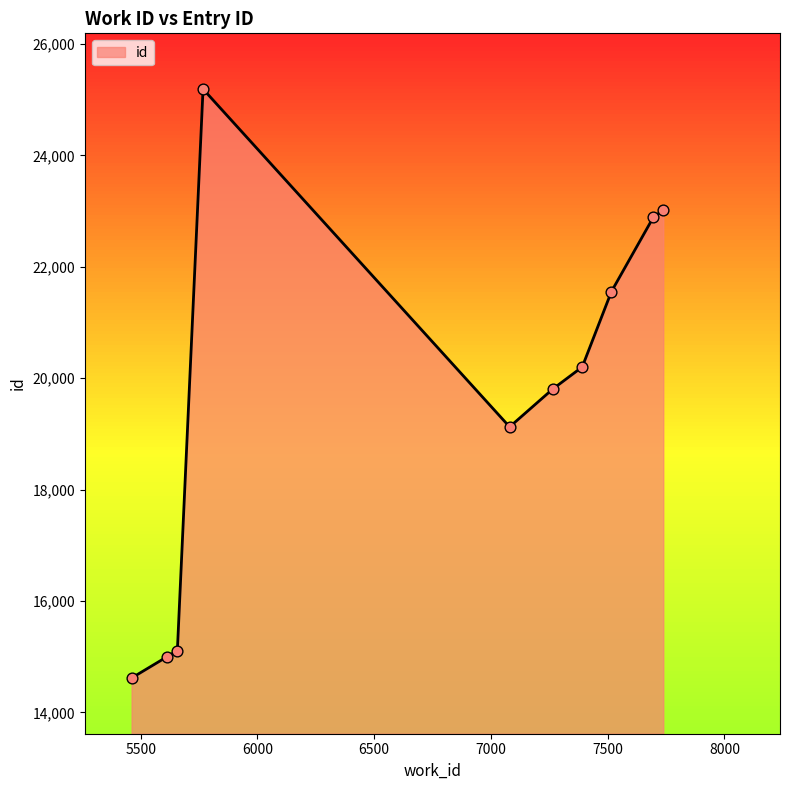

What is the difference between the maximum and minimum values?

10573